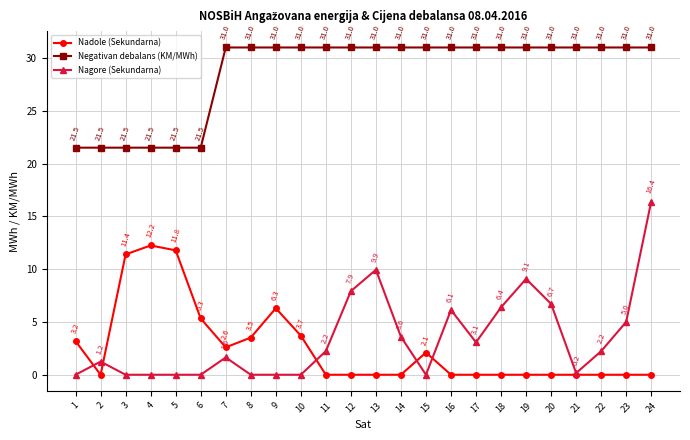

True or false: Nadole (Sekundarna) has a value of 3.2 at 1.

True